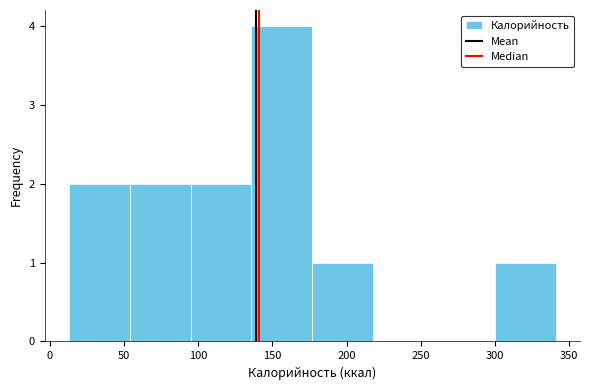

Reading left to right, transcribe this chart: for each bar, give the range it covers on the x-axis and its height. Neither the bar edges nor the heights are printed on the chart, so give them approximately, as read against the axes.

15 to 55: 2
55 to 95: 2
95 to 135: 2
135 to 175: 4
175 to 220: 1
220 to 260: 0
260 to 300: 0
300 to 340: 1